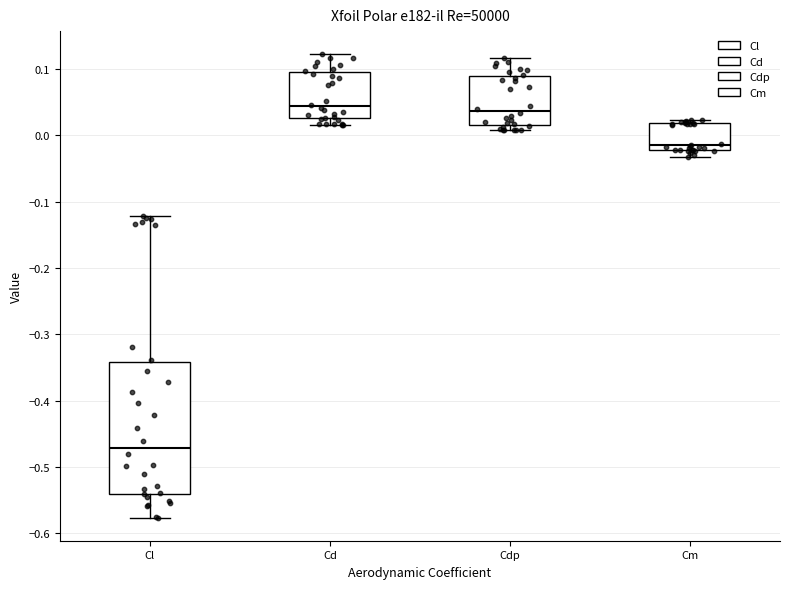

Where is the upper edge of the box for Cd on the y-axis? The values are not printed on the chart, so give them approximately, as read against the axis.

0.10